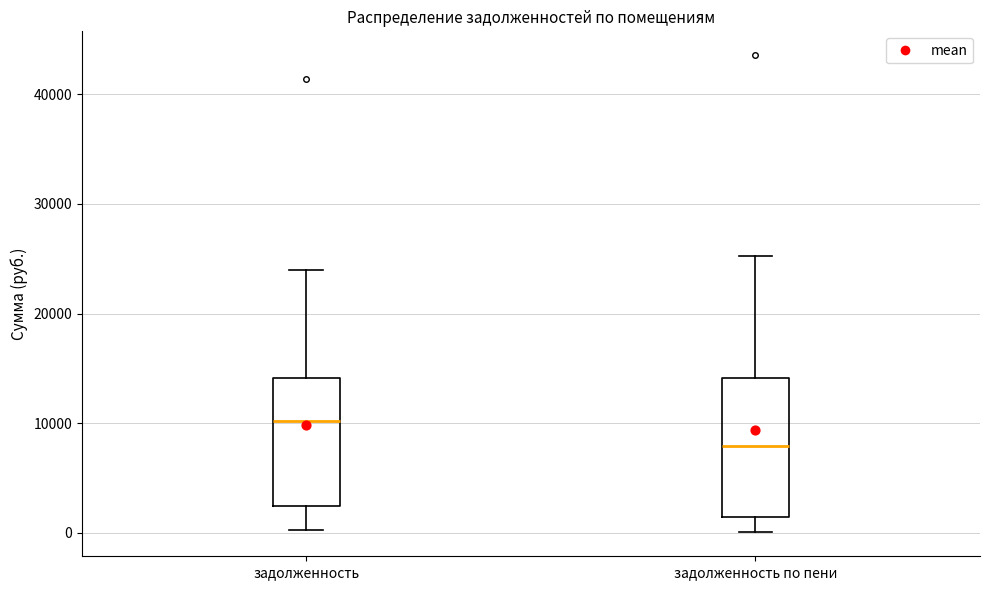

Which box has the lowest median line?

задолженность по пени